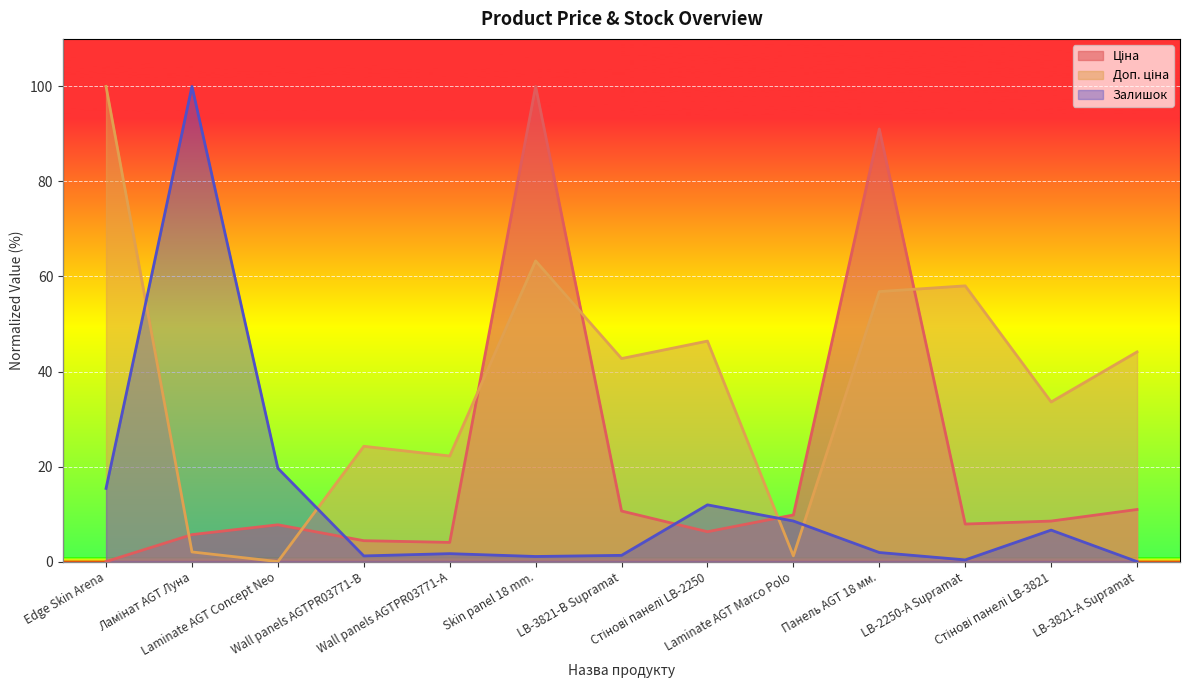

At which category does Доп. ціна reach its first local valley?

Laminate AGT Concept Neo